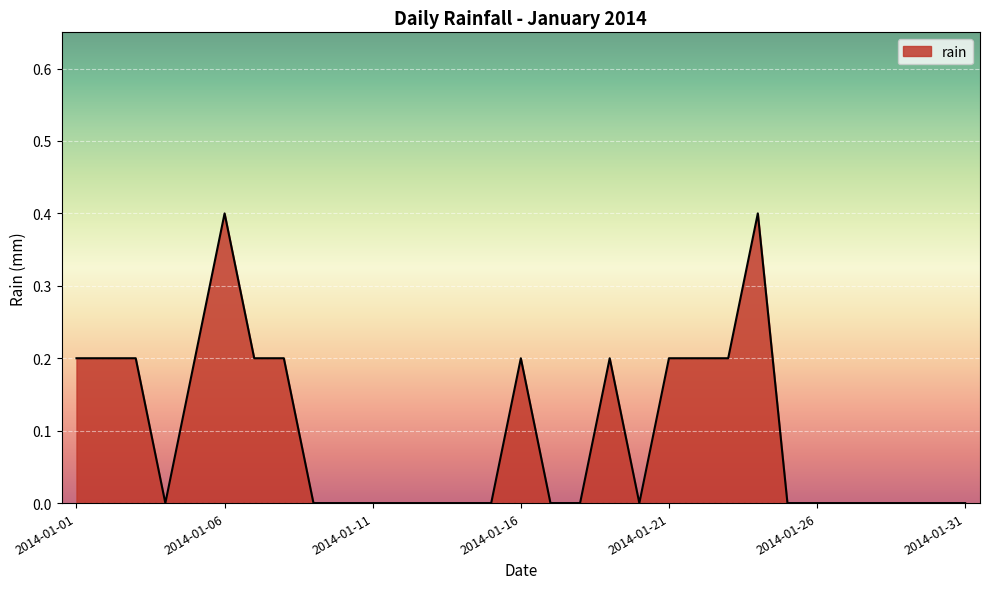

What is the maximum value shown in the chart?

0.4